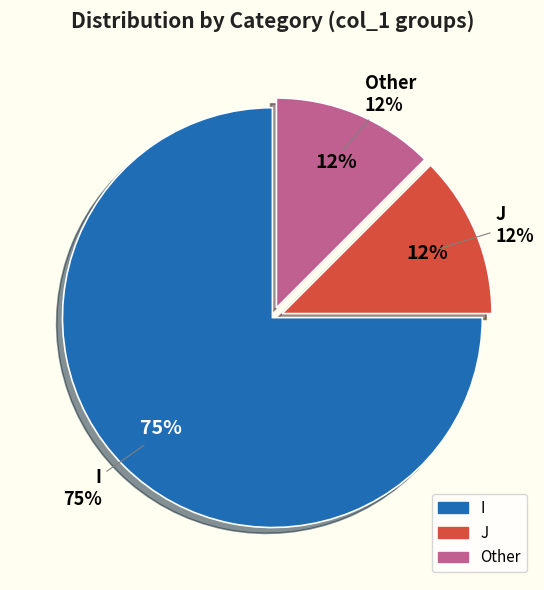

Which has a higher value, J or Other?

J